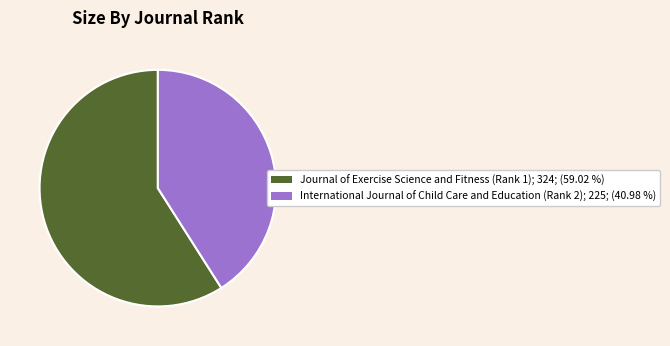

Count the number of slices in the pie.

2